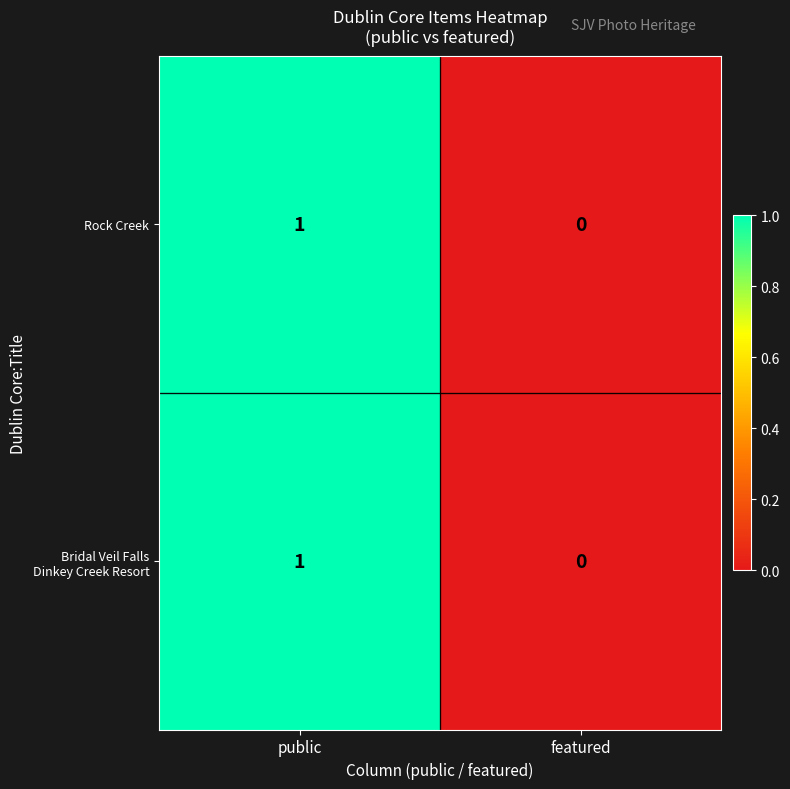

At which category does the chart reach its minimum across all series?

featured